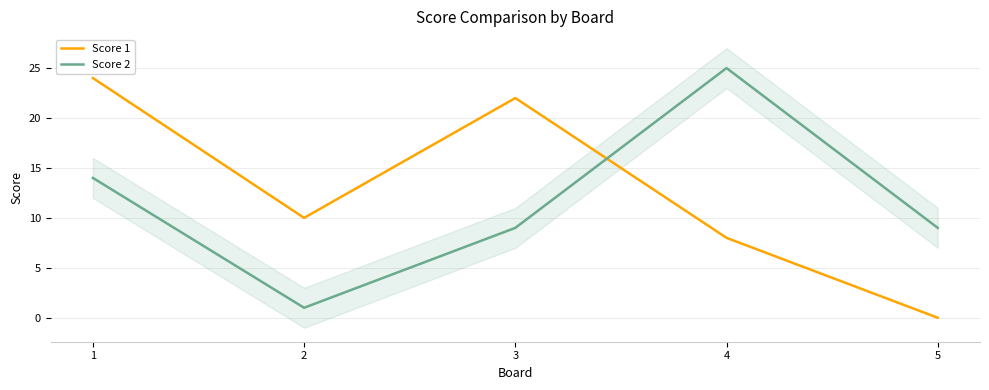

Reading left to right, list all the values displayed in this chart.

Score 1: 24	10	22	8	0
Score 2: 14	1	9	25	9